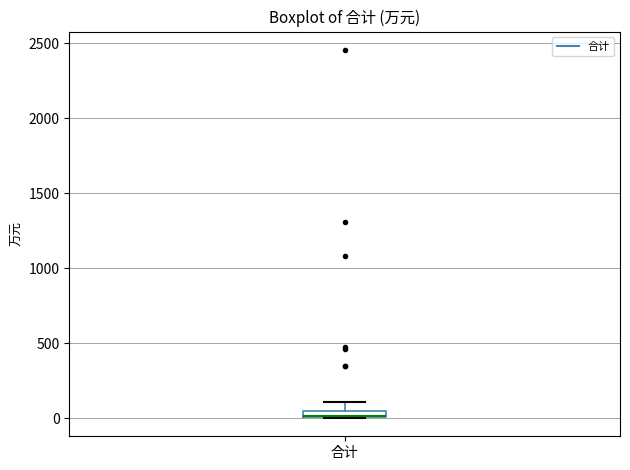

Where is the lower edge of the box for 合计 on the y-axis? The values are not printed on the chart, so give them approximately, as read against the axis.

0